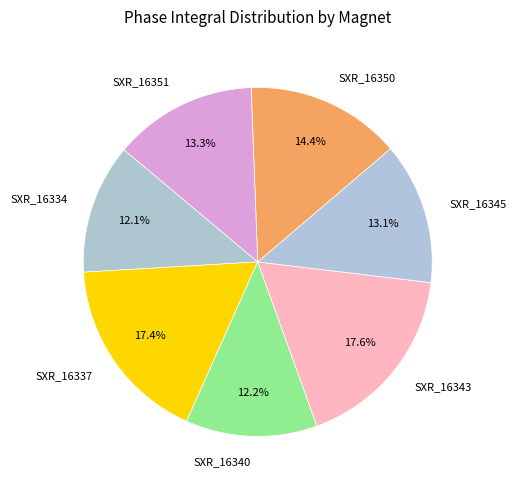

Which has a higher value, SXR_16334 or SXR_16351?

SXR_16351